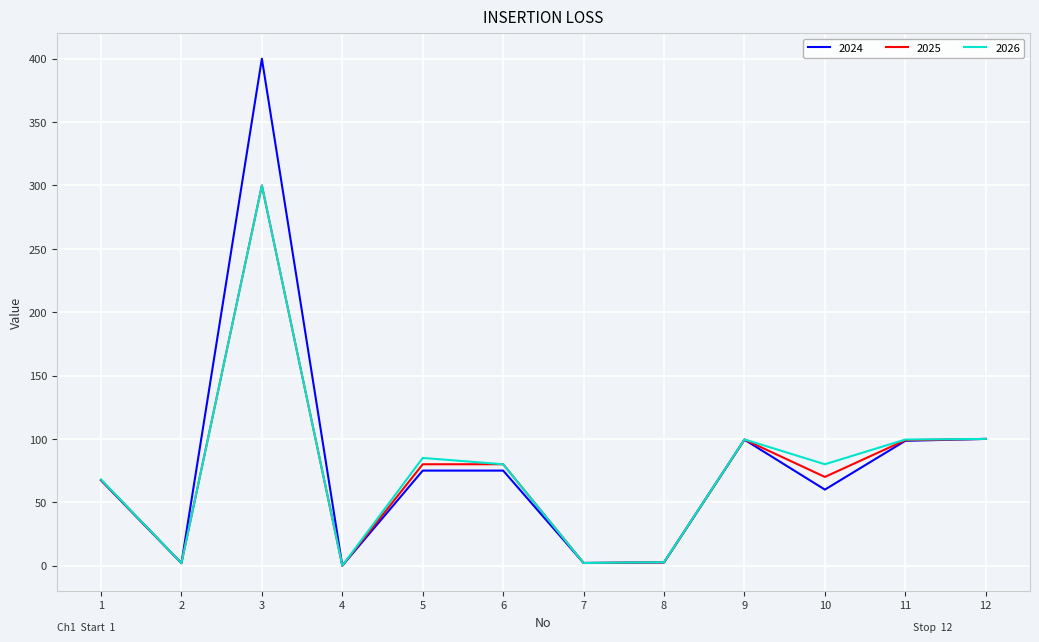

The value of 2024 at 10 is 17.3. True or false?

False